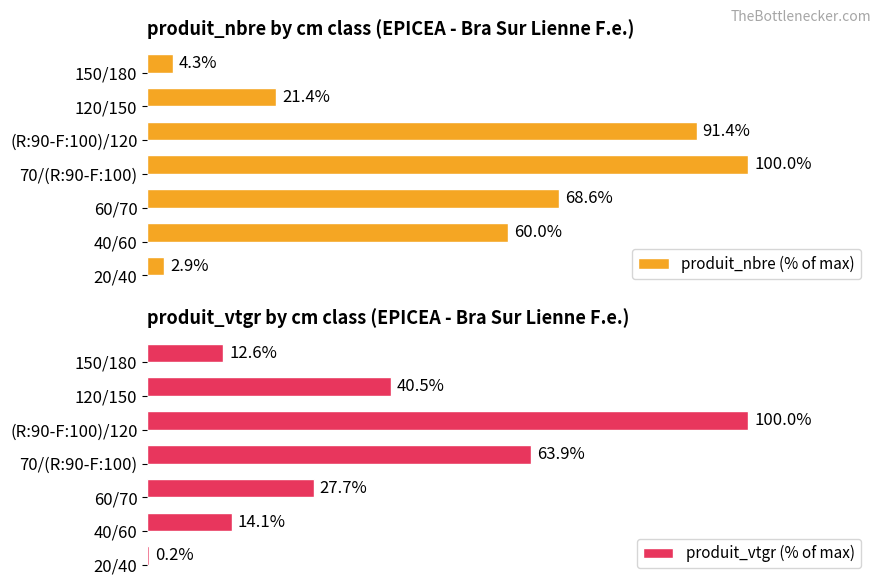

Rank the series at 60 from lowest to highest value.

produit_vtgr (% of max), produit_nbre (% of max)